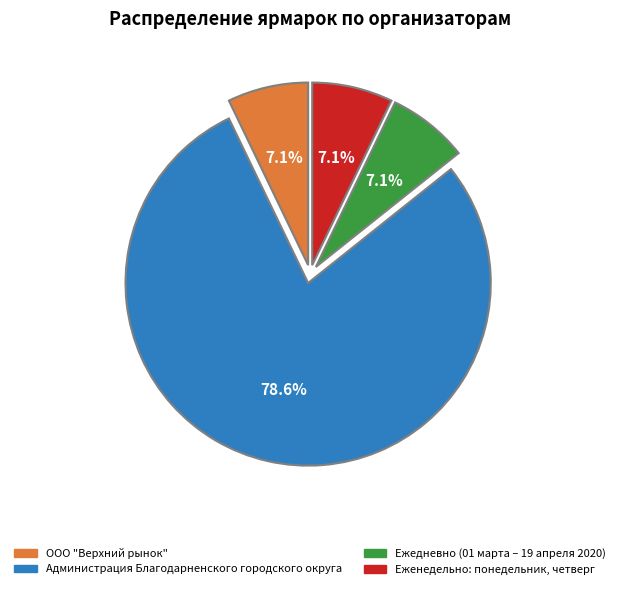

Is there a majority slice in this chart?

Yes